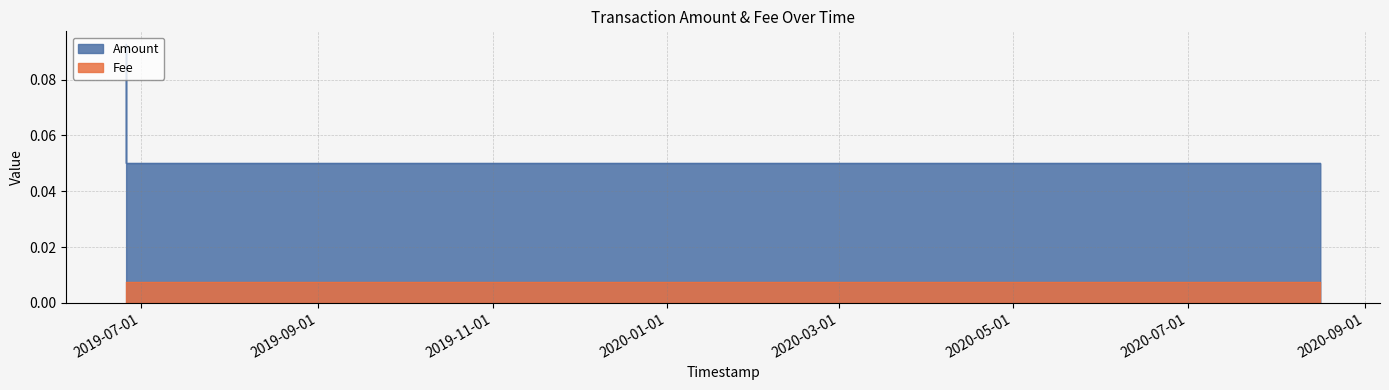

How many lines are shown in the chart?

2